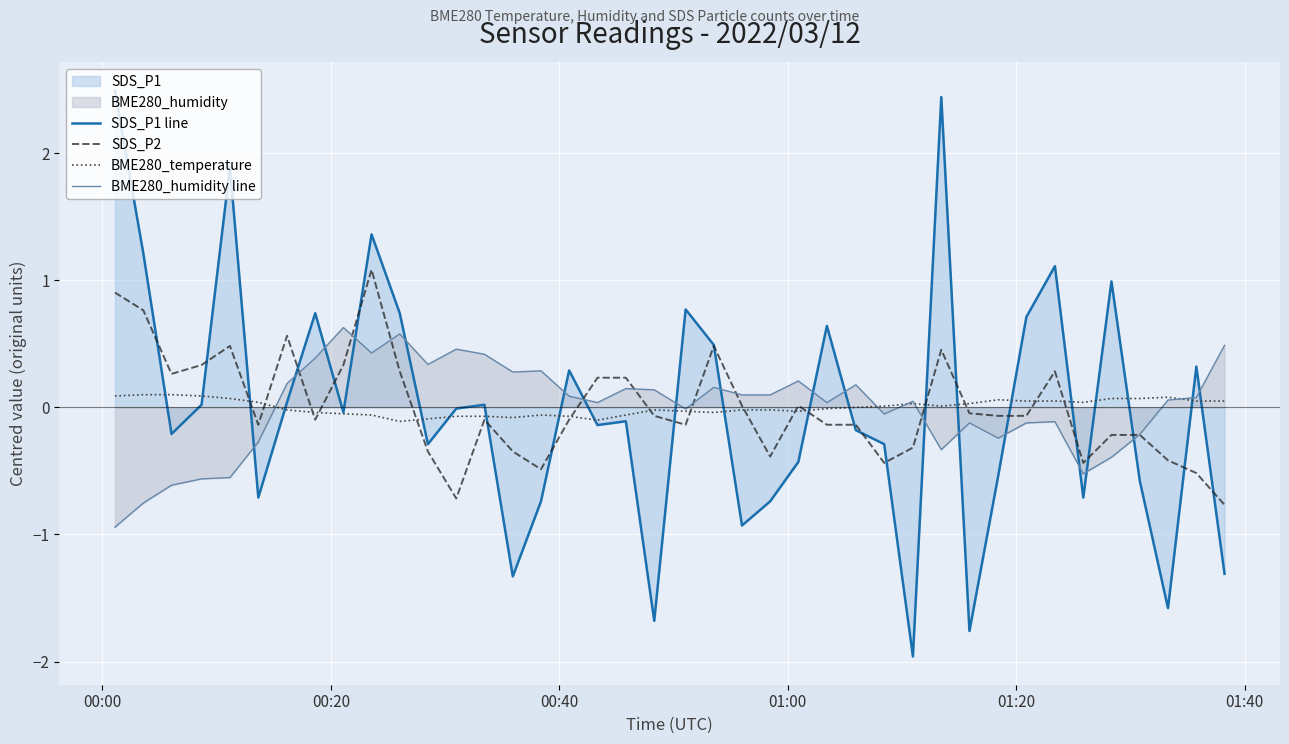

How many negative values does the BME280_temperature series have?

21